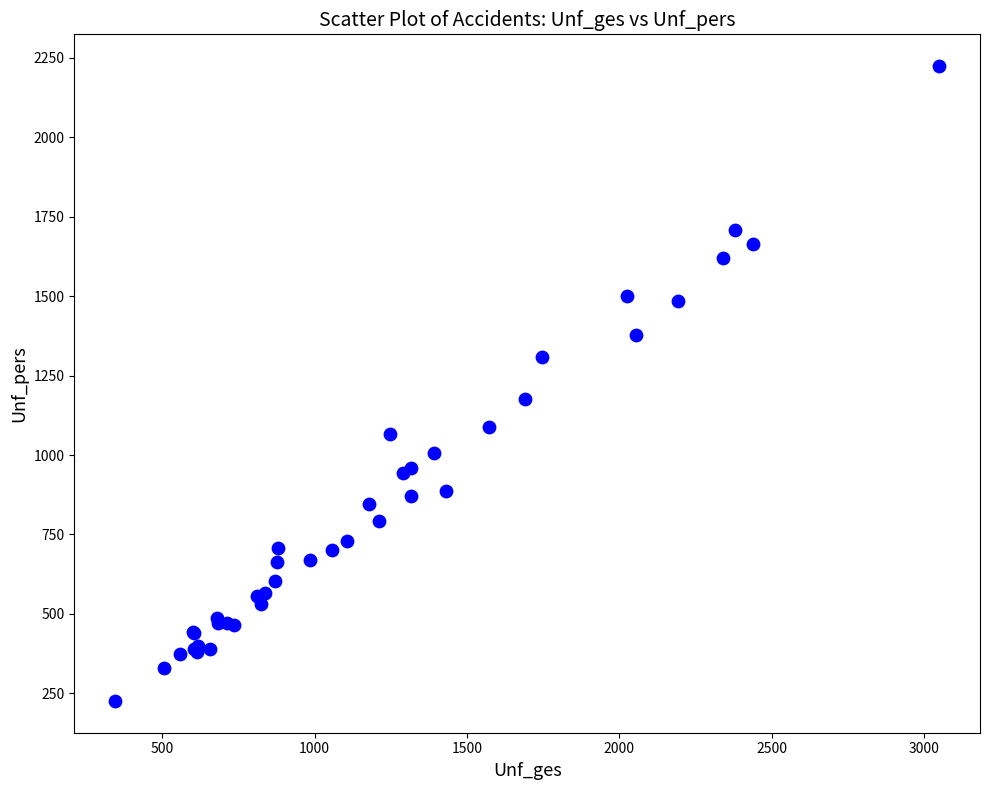

What Y value in the scatter plot is closest to 1225?

1177